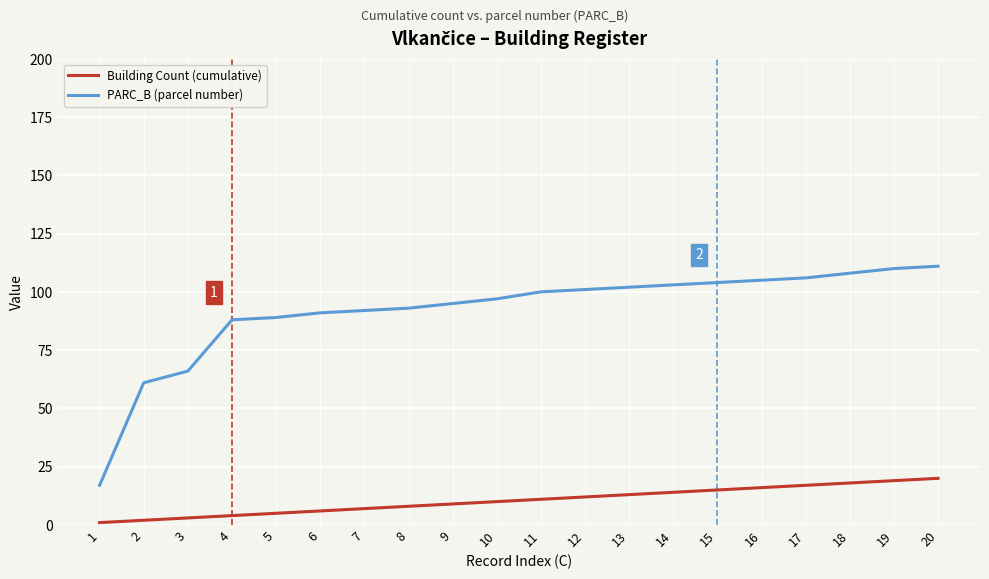

Which series has the largest total across all categories?

PARC_B (parcel number)